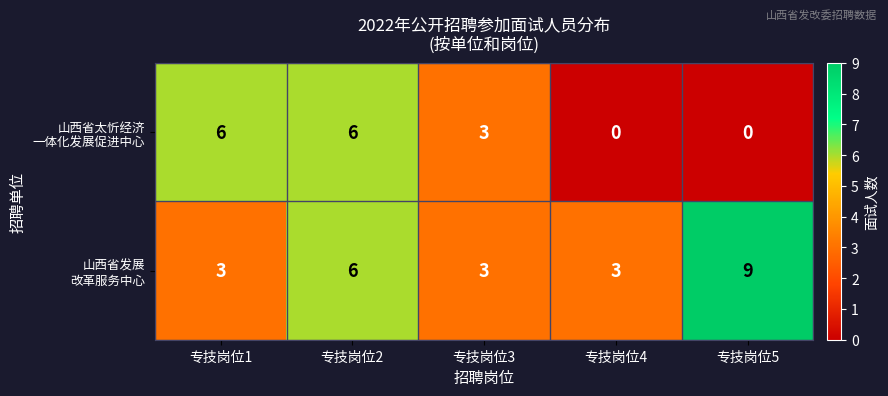

Which label corresponds to the largest value in the chart?

专技岗位5